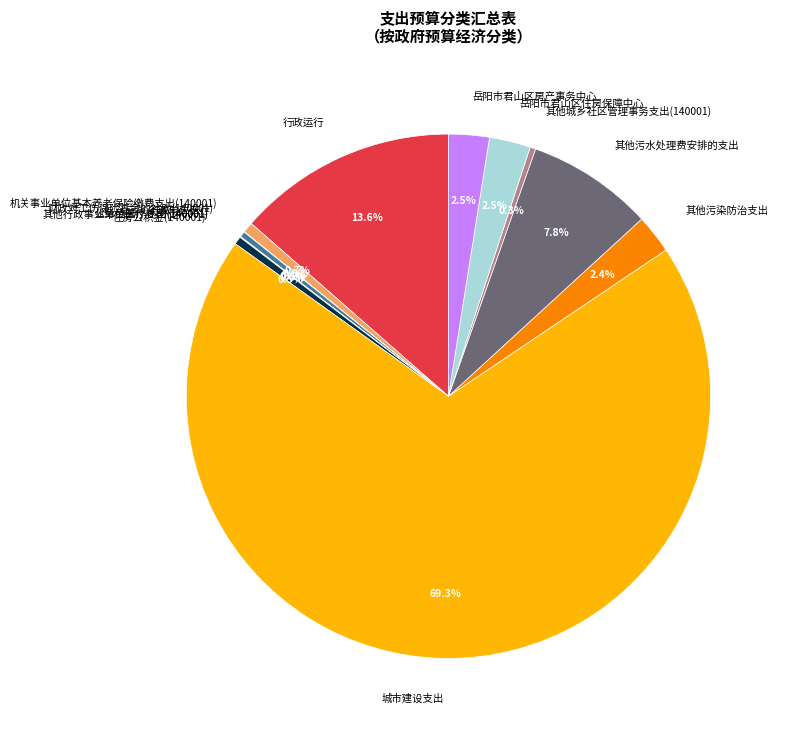

Is there a majority slice in this chart?

Yes